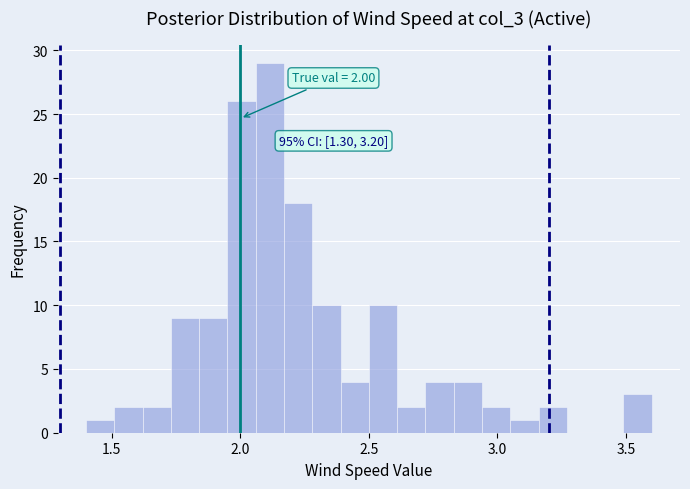

Around what value on the x-axis is the tallest bar? Give the approximate position of its centre, as read against the axis.

2.10